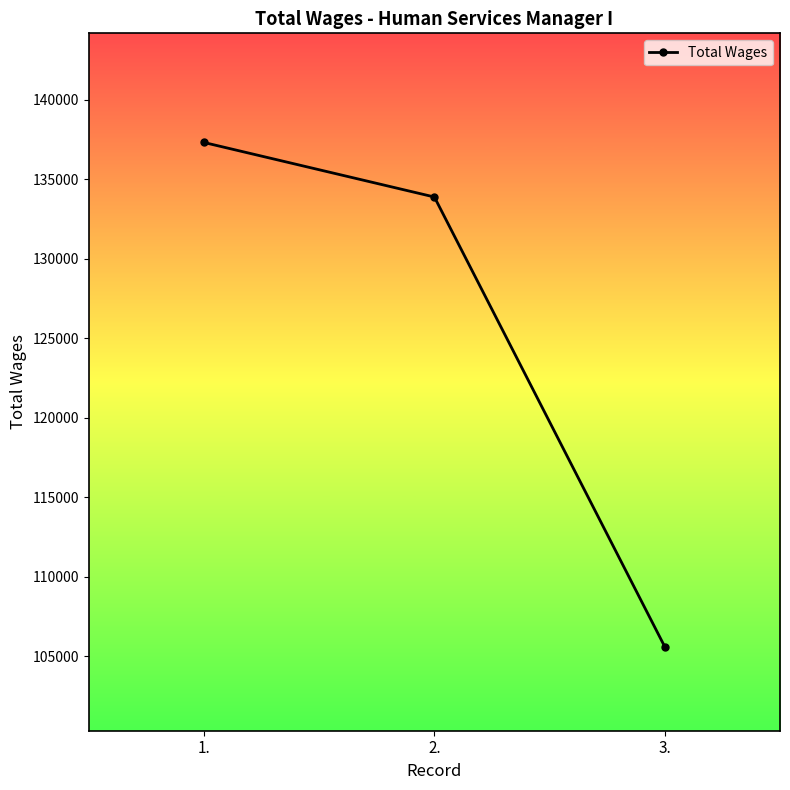

What is the label of the 1st point from the left?

1.